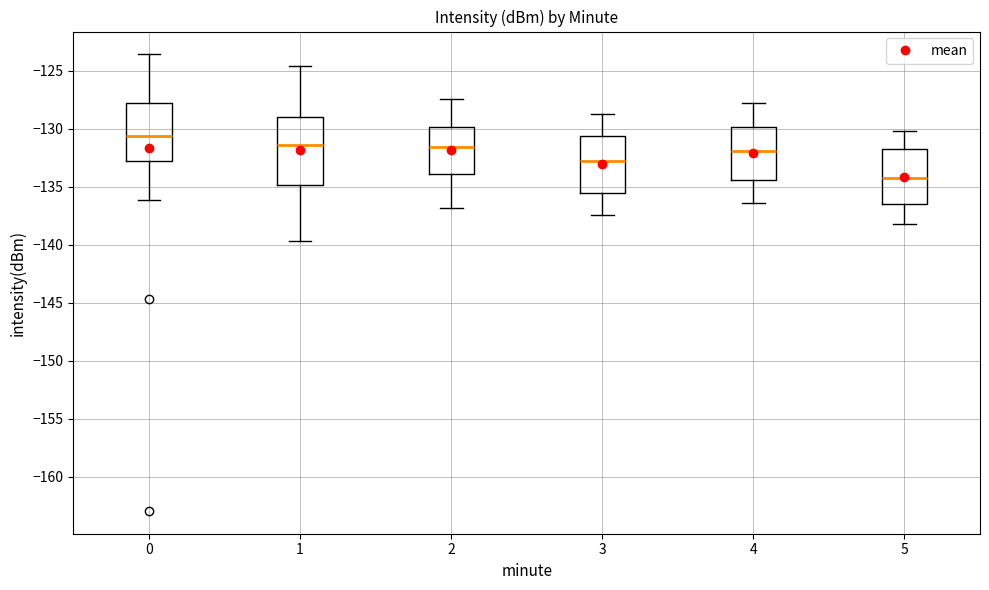

Where does the upper whisker of the box at x = 5 end on the y-axis? The values are not printed on the chart, so give them approximately, as read against the axis.

-130.0